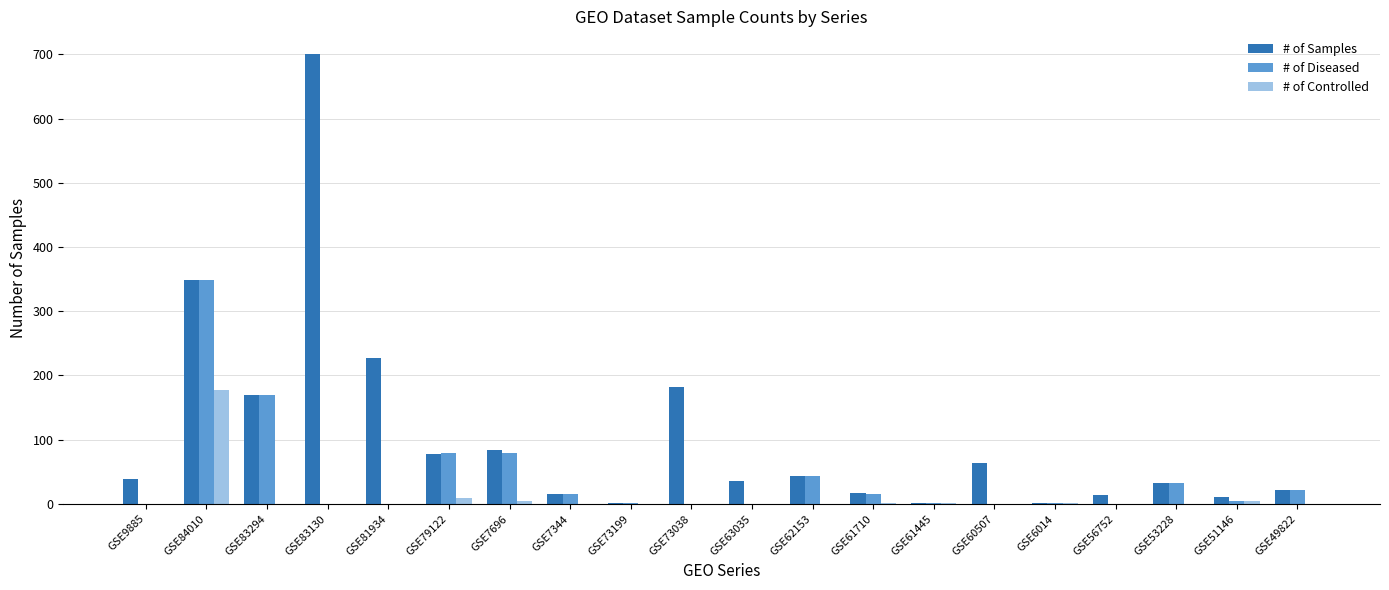

Does the chart contain stacked bars?

No